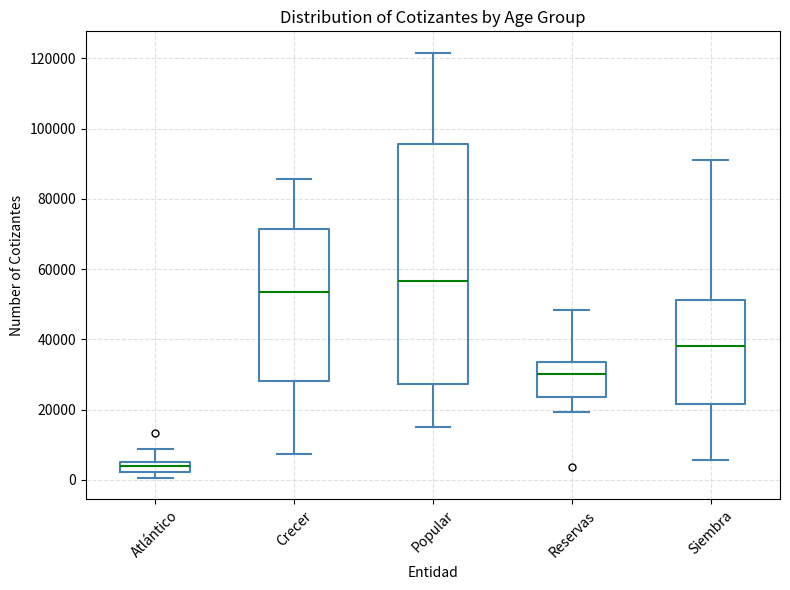

Where is the lower edge of the box for Reservas on the y-axis? The values are not printed on the chart, so give them approximately, as read against the axis.

24000